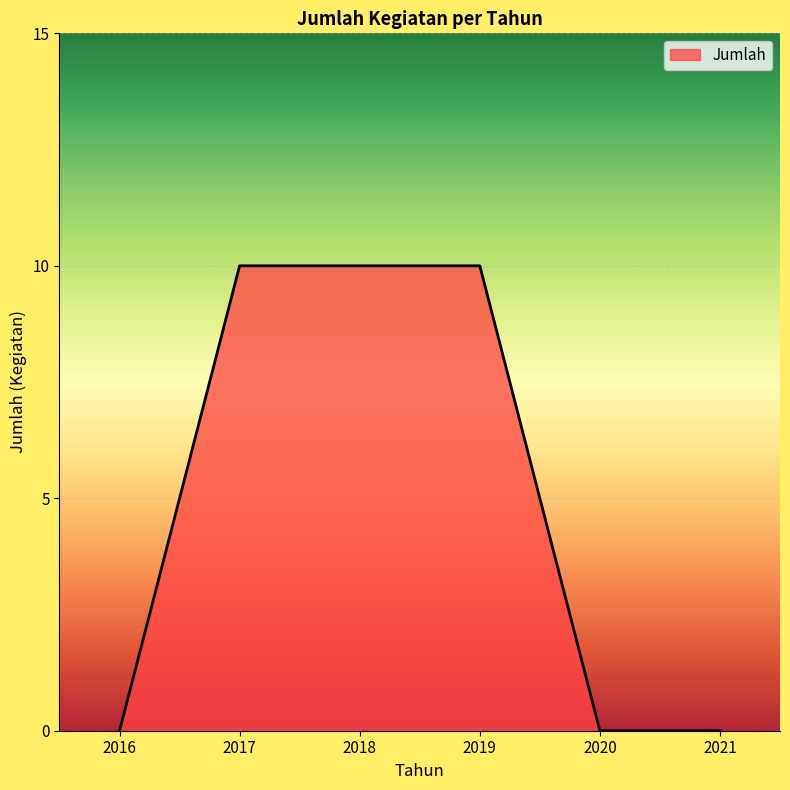

Is it true that the value at 2019 is 10?

True